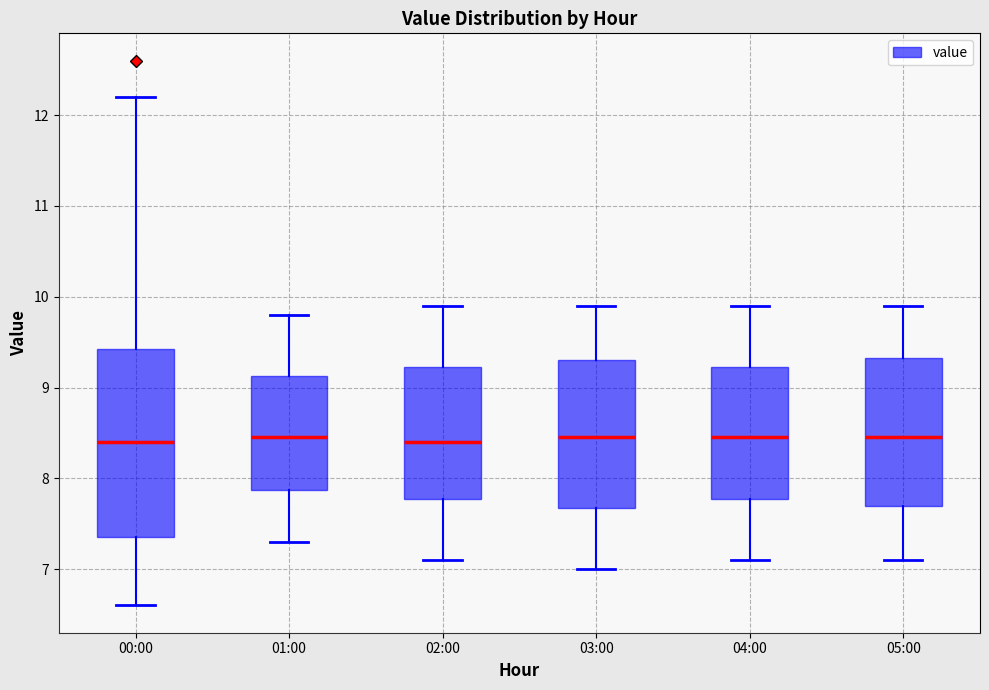

Where is the upper edge of the box for 01:00 on the y-axis? The values are not printed on the chart, so give them approximately, as read against the axis.

9.1